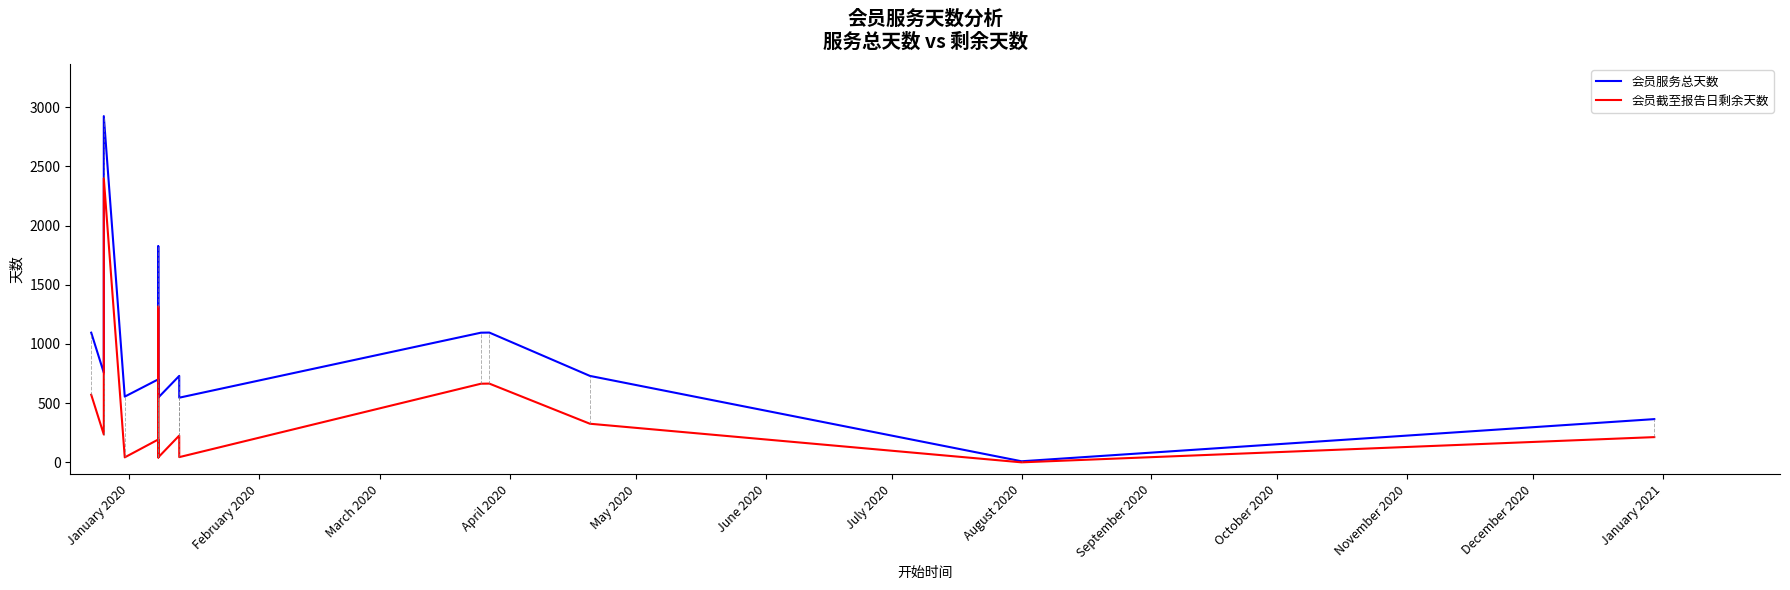

How many data points in 会员截至报告日剩余天数 are above 213?

8